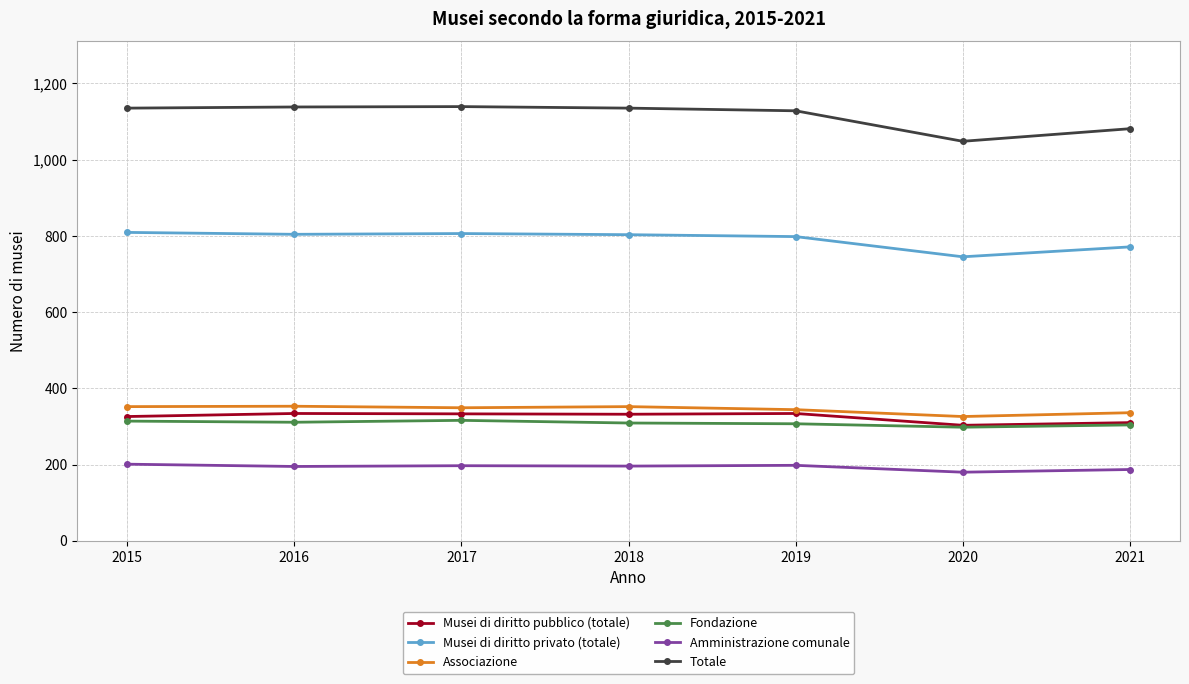

What is the value of the Amministrazione comunale point at the 5th from the left?

198